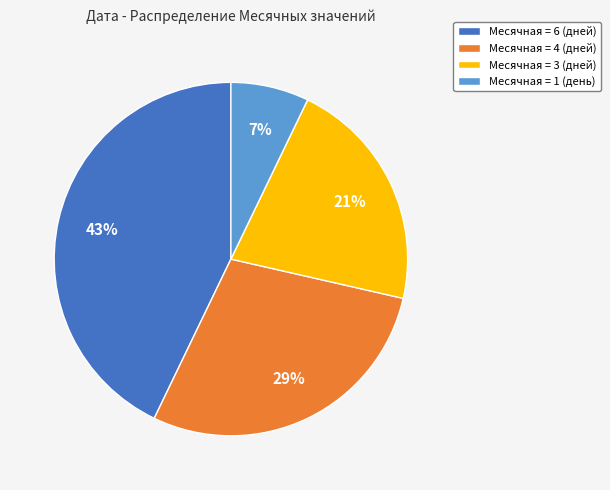

Combined, do Месячная = 6 (дней) and Месячная = 4 (дней) account for over 50%?

Yes